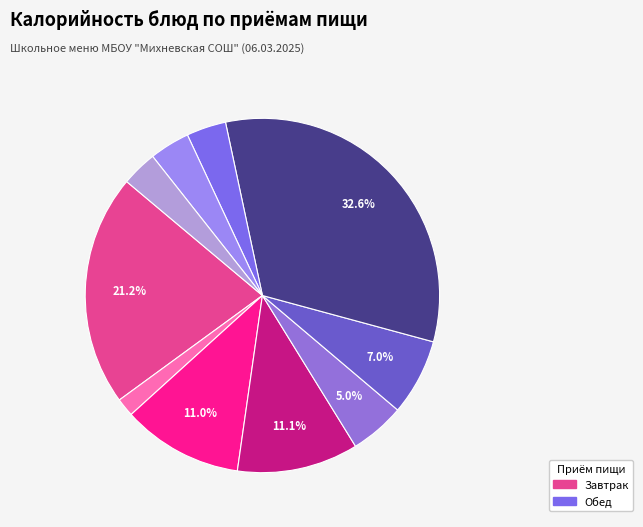

Count the number of slices in the pie.

10